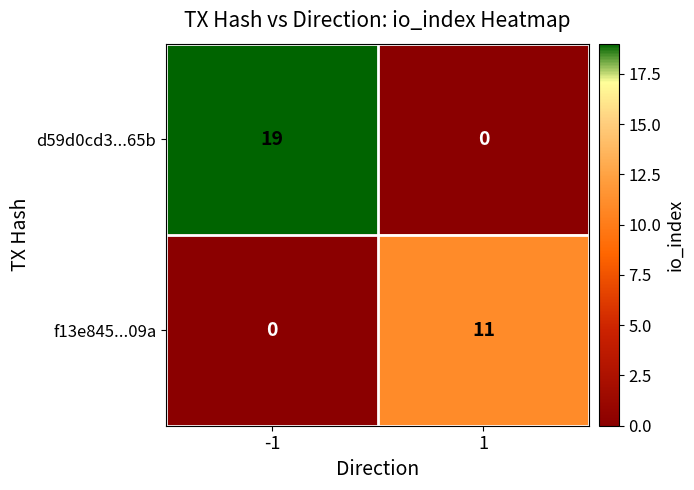

What is the difference between the d59d0cd3...65b values at 1 and -1?

19